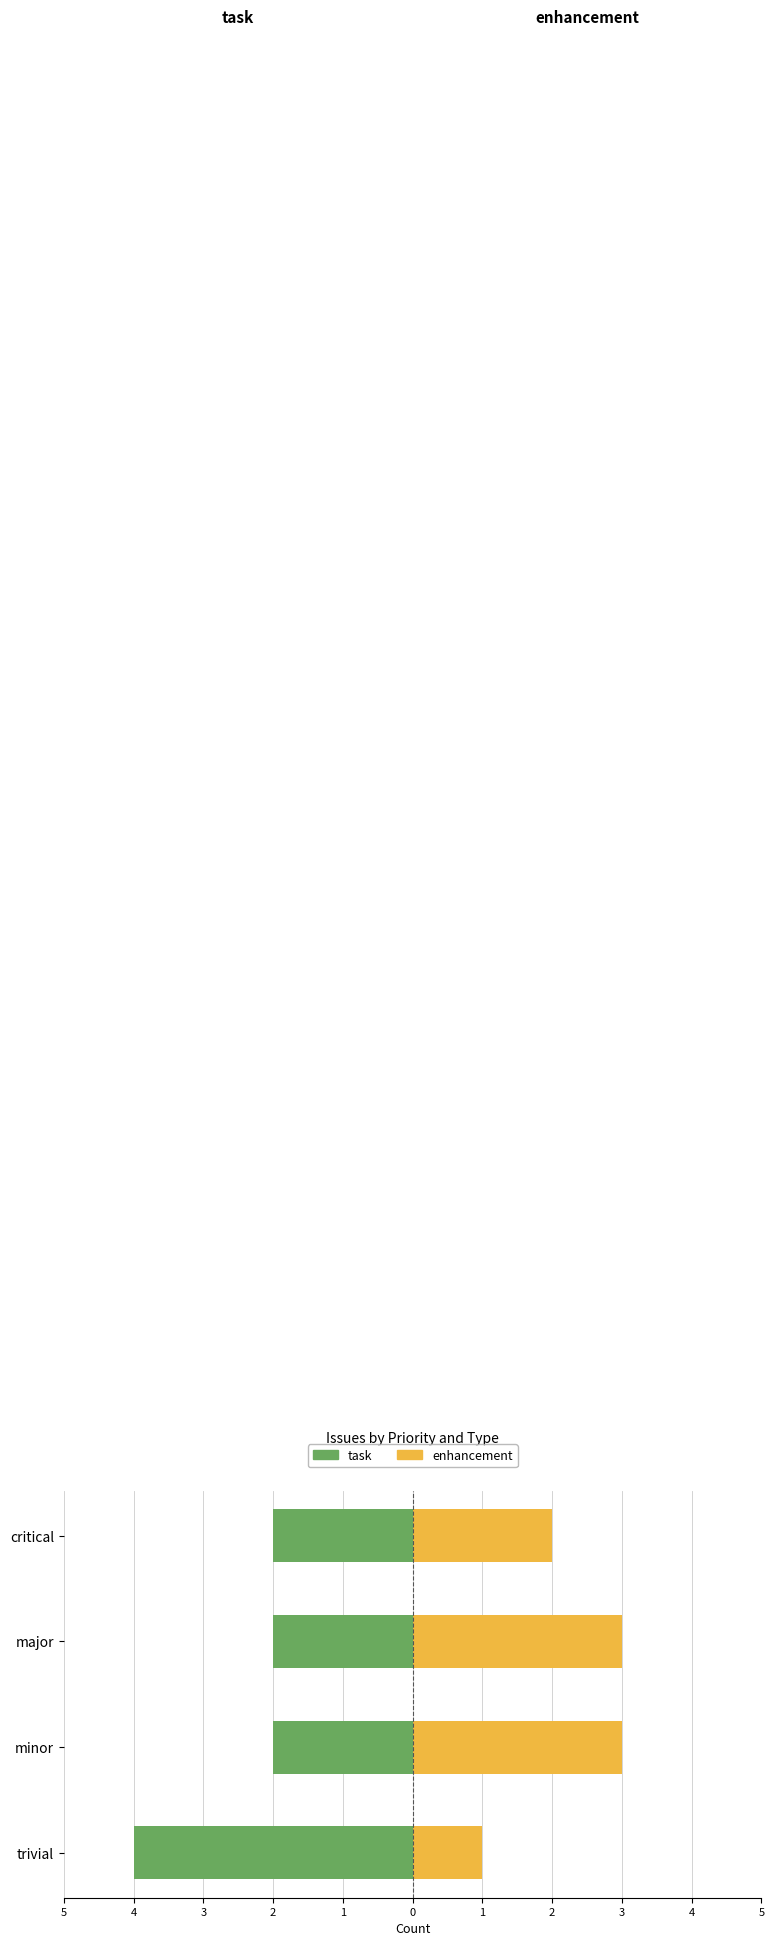

Between minor and critical, which series saw the biggest shift?

enhancement